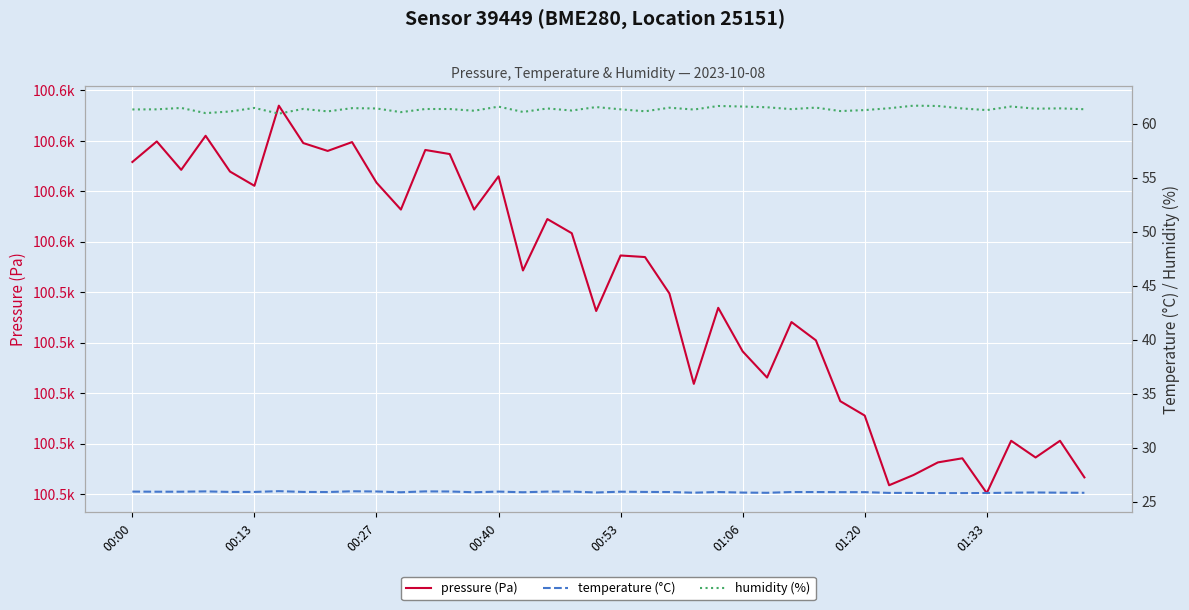

What is the value of the temperature (°C) point at the 16th from the left?

25.9